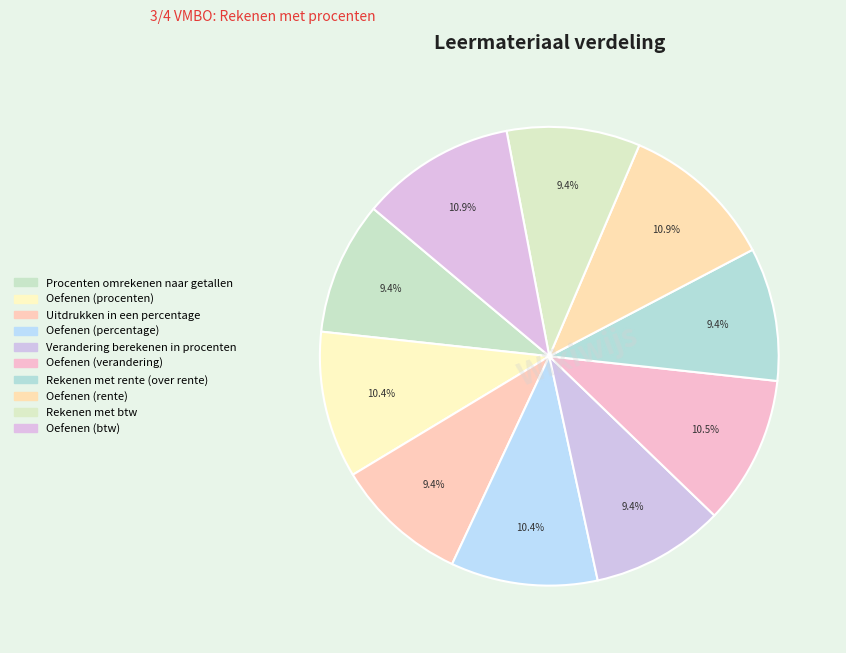

Do Rekenen met btw and Rekenen met rente (over rente) together represent more than half of the pie?

No